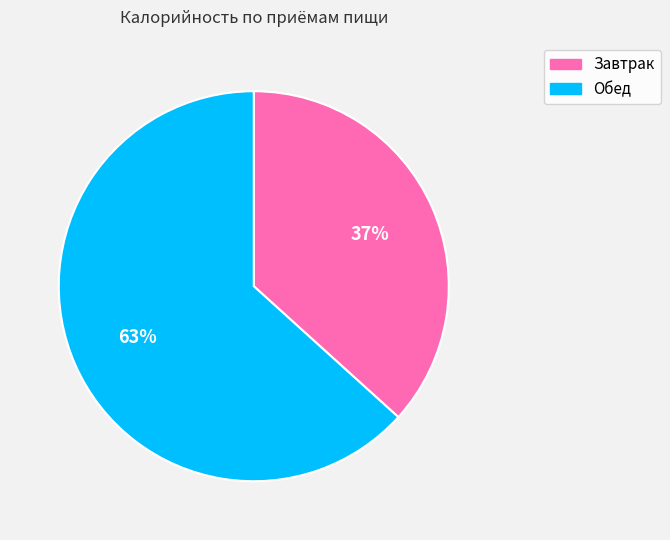

What is the largest slice in the pie chart?

Обед